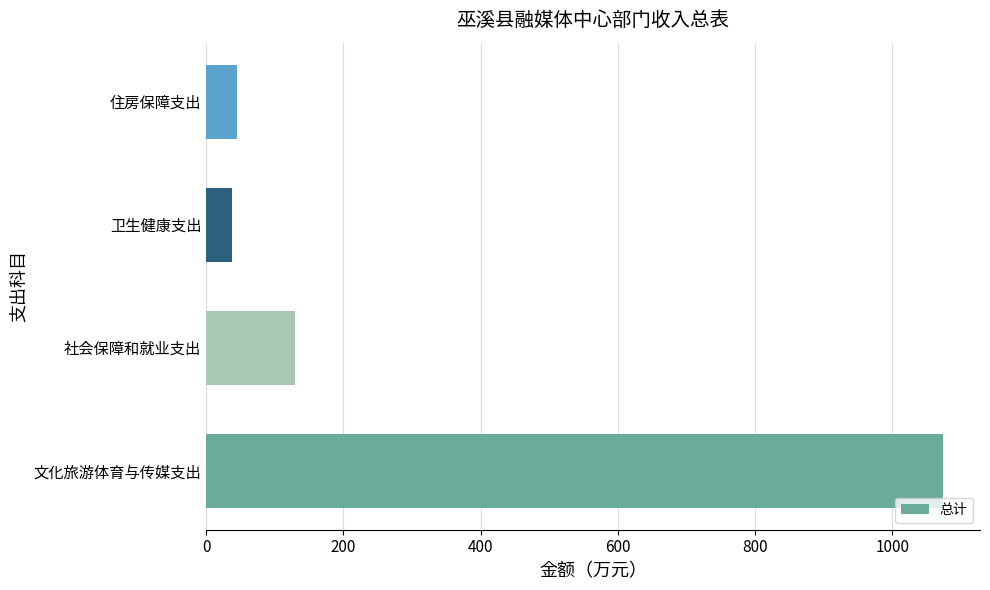

How many categories are shown in the chart?

4